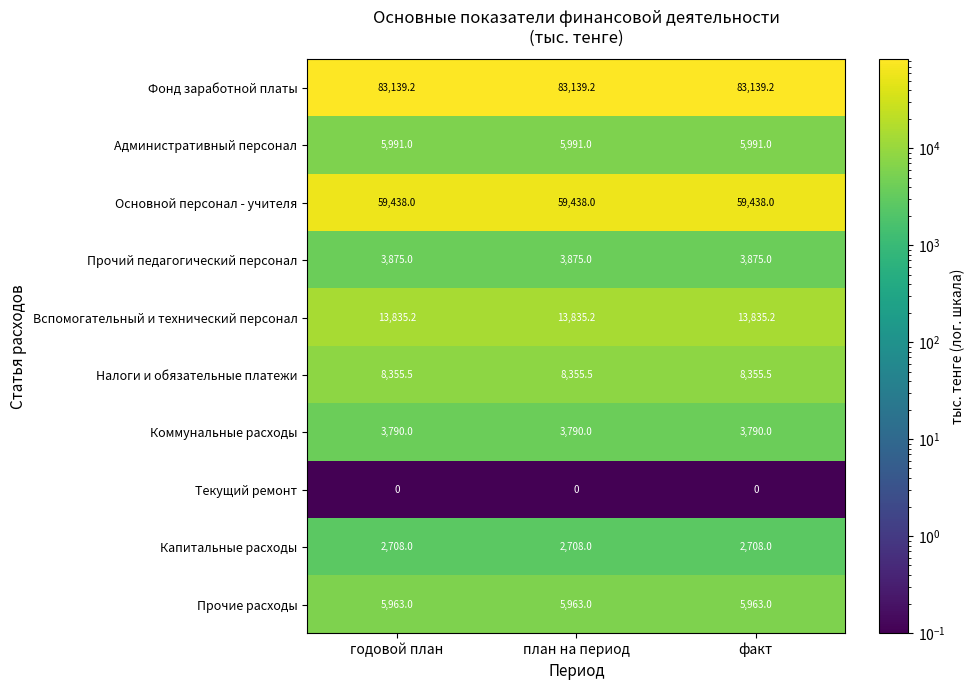

What is the total value across all series at годовой план?

187094.9